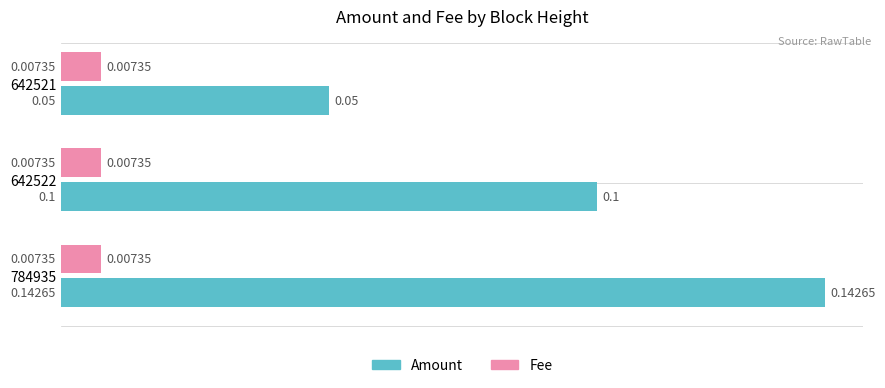

Between 784935 and 642521, which series saw the biggest shift?

Amount